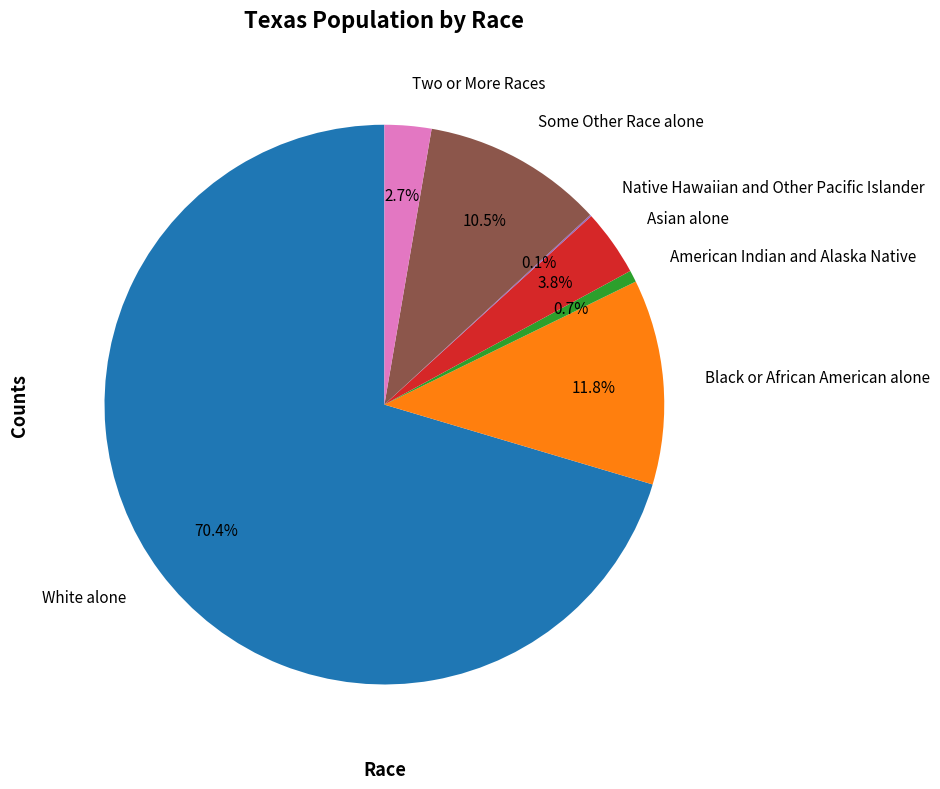

What is the ratio of the value at Two or More Races to the value at Asian alone?

0.7